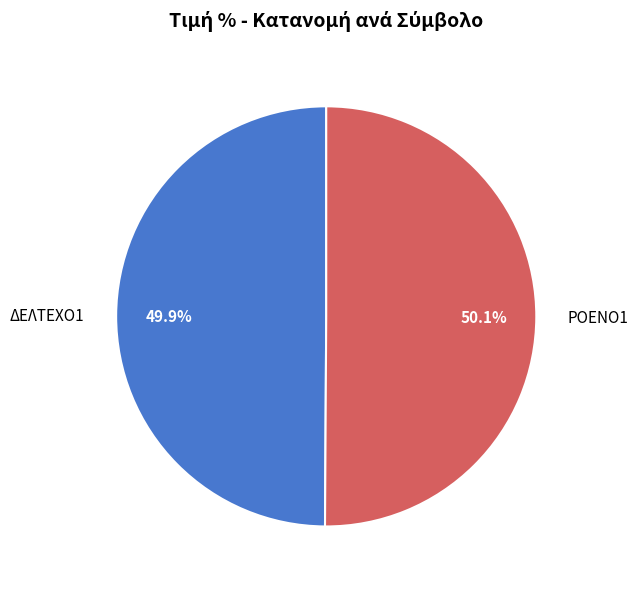

Count the number of slices in the pie.

2